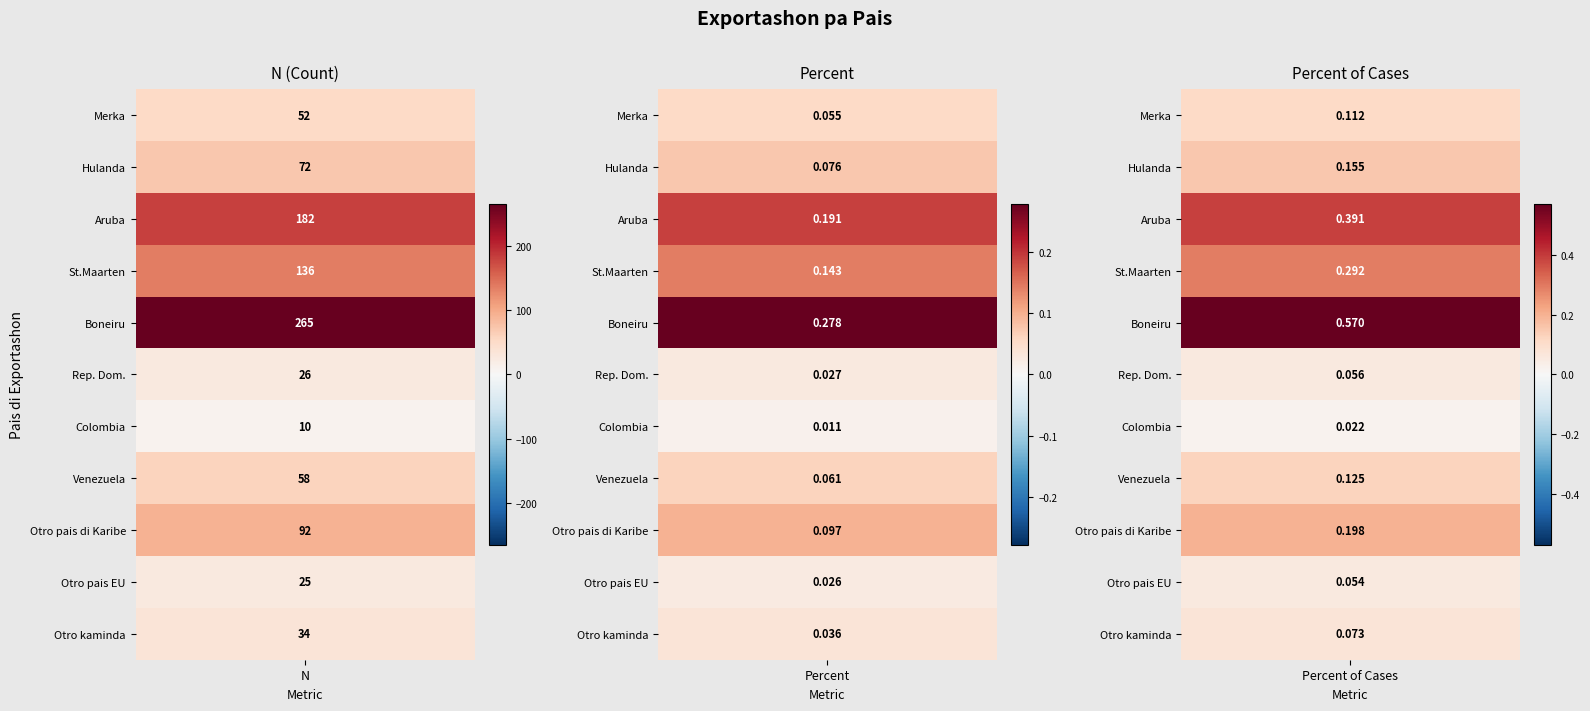

What value does the Hulanda series have at 1?

0.1